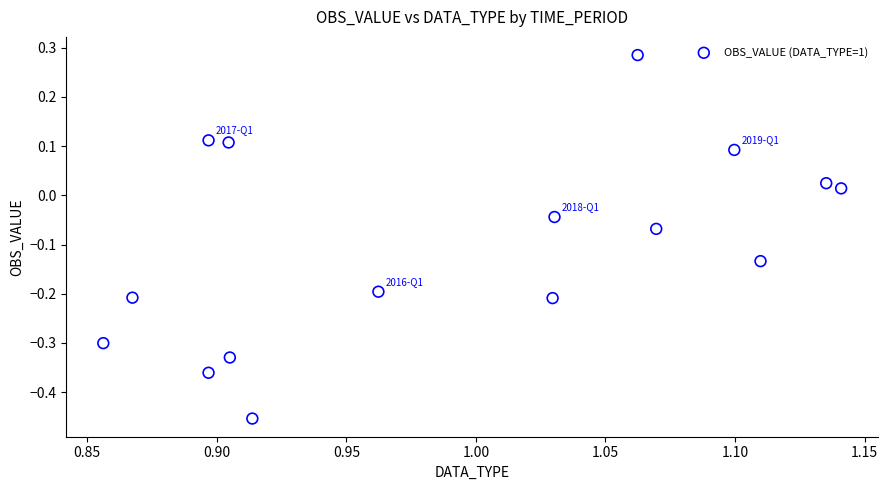

What is the range of Y values (max minus min)?

0.7